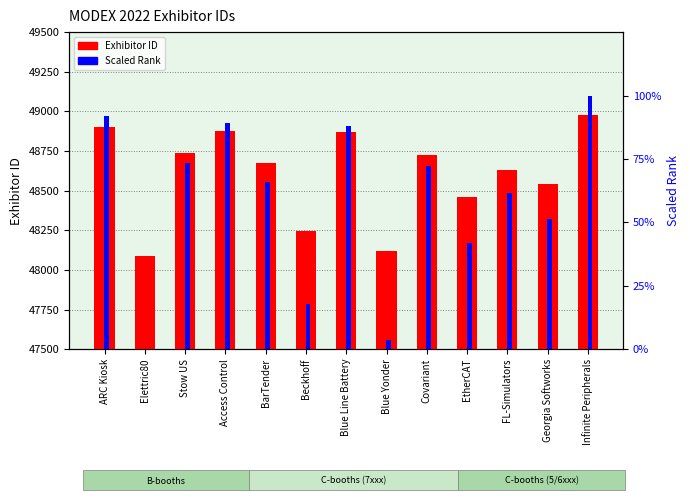

Which category has the highest value in the Exhibitor ID series?

Infinite Peripherals